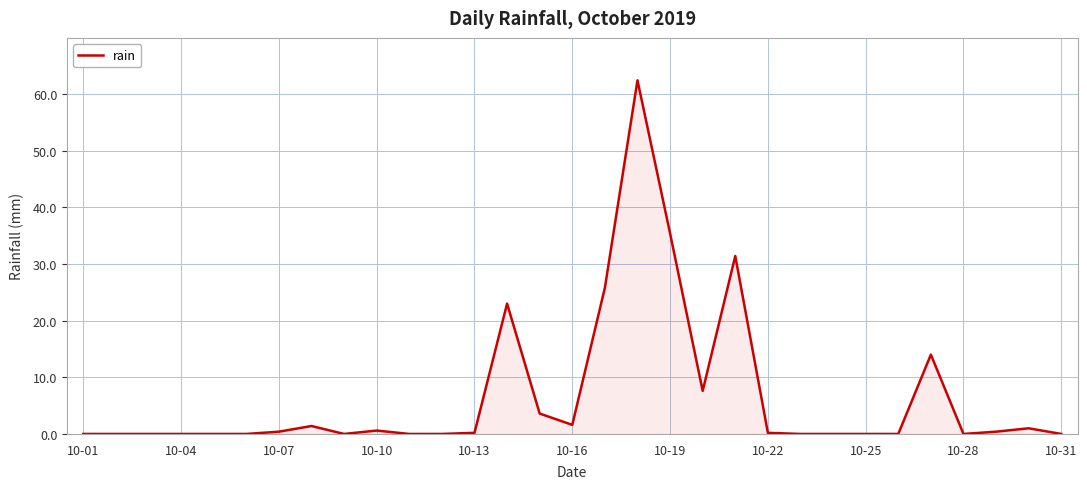

What is the greatest value displayed?

62.4